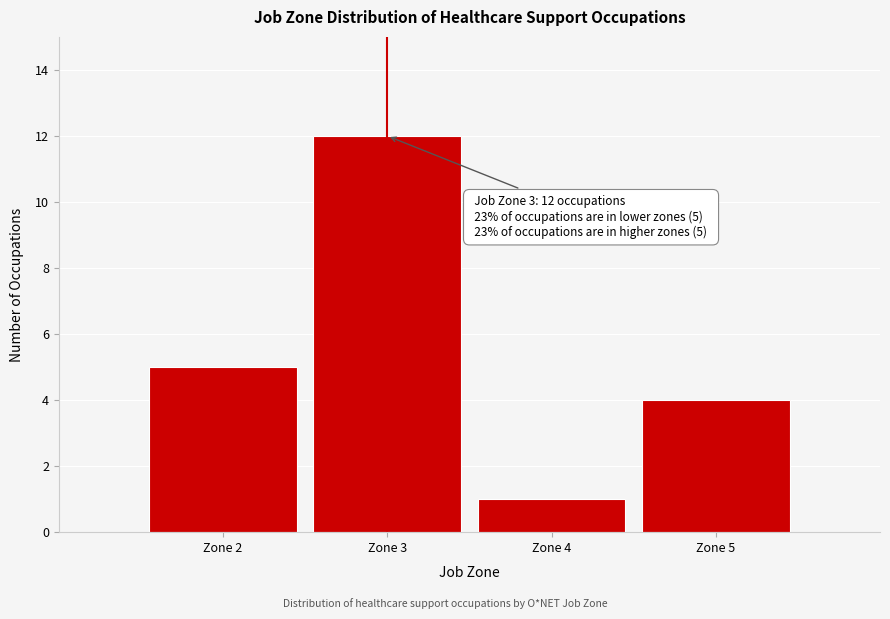

Reading left to right, list all the values displayed in this chart.

Zone 2=5	Zone 3=12	Zone 4=1	Zone 5=4